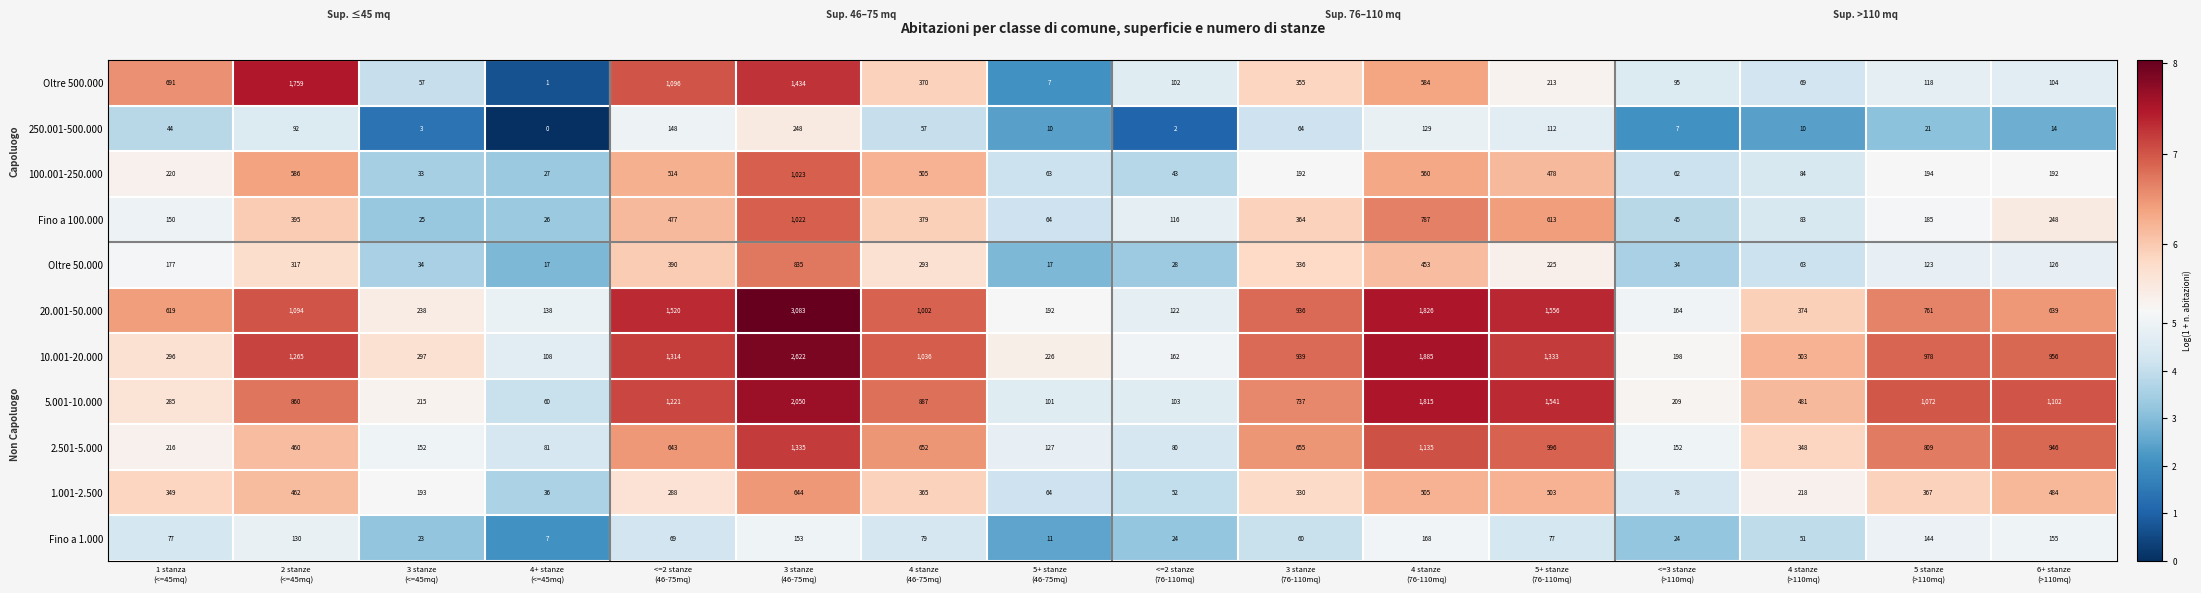

What is the maximum value shown in the chart?

3083